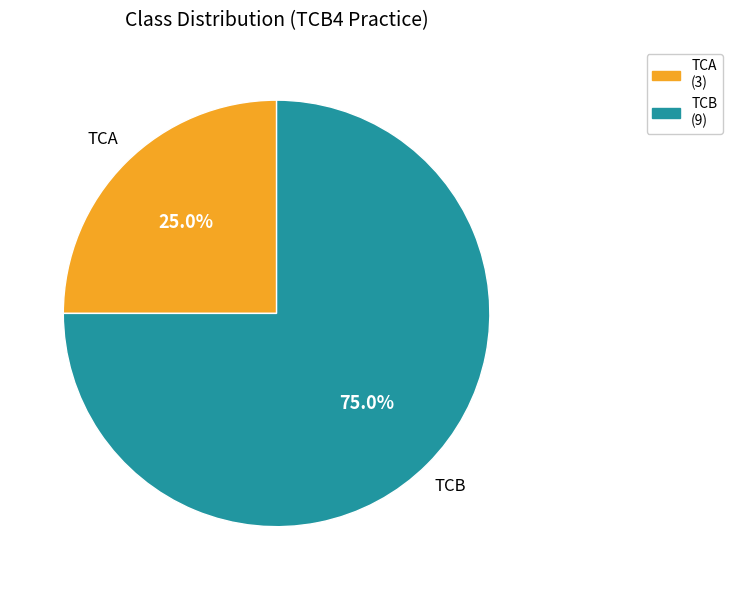

How much of the chart is everything except TCA?

75.0%